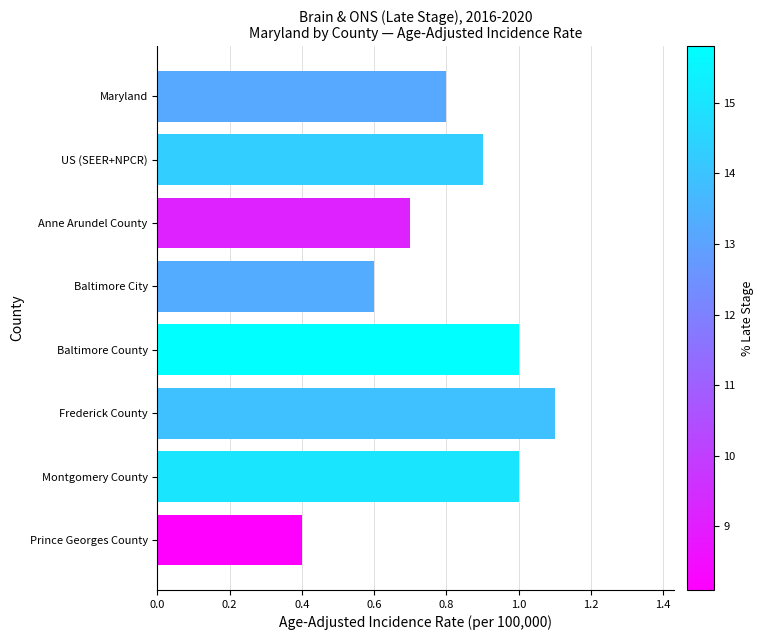

What is the label of the 6th bar from the top?

Frederick County